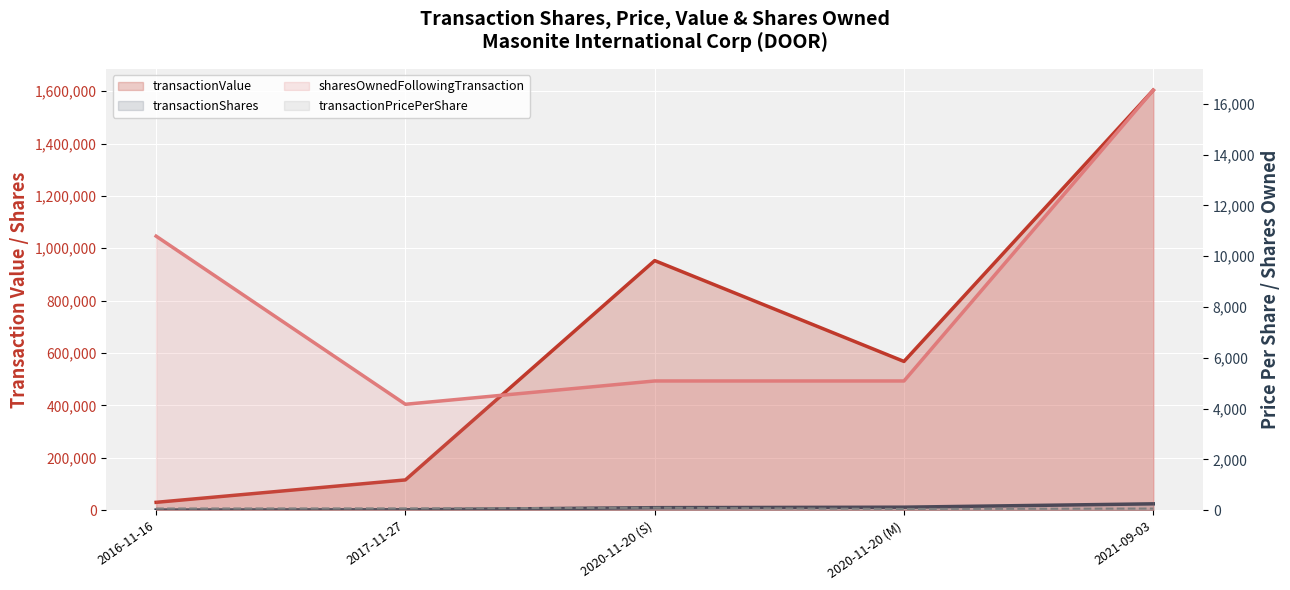

What is the value of the transactionValue point at the 5th from the left?

1603618.0